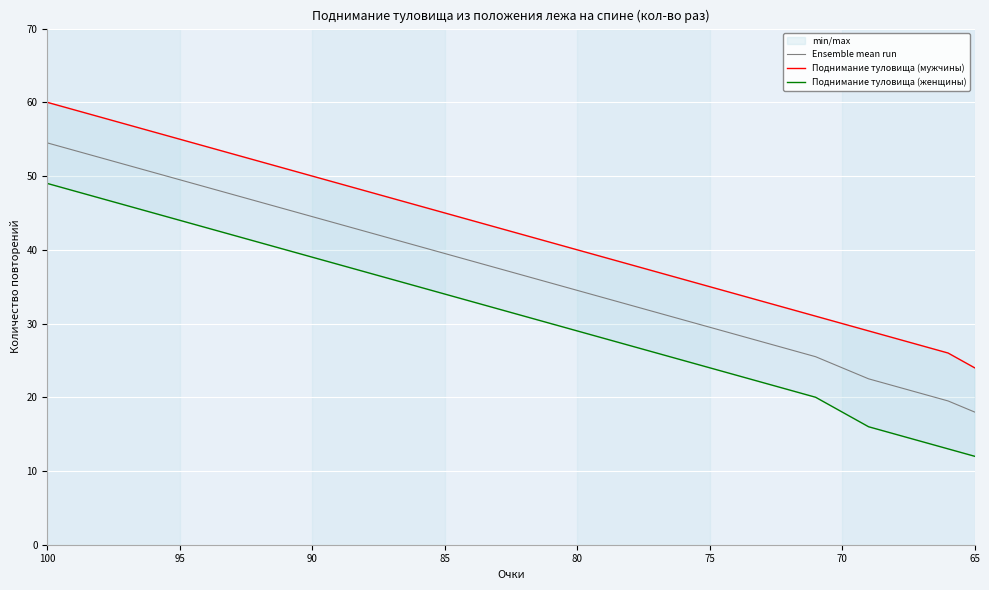

What is the lowest value of the Ensemble mean run series?

18.0